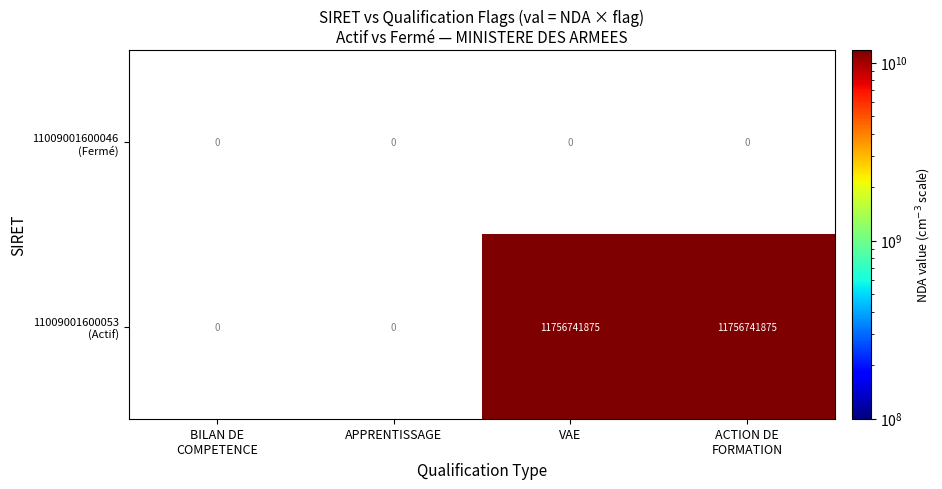

Is the value of 11009001600046 (Fermé) at BILAN DE COMPETENCE greater than the value of 11009001600053 (Actif) at VAE?

No